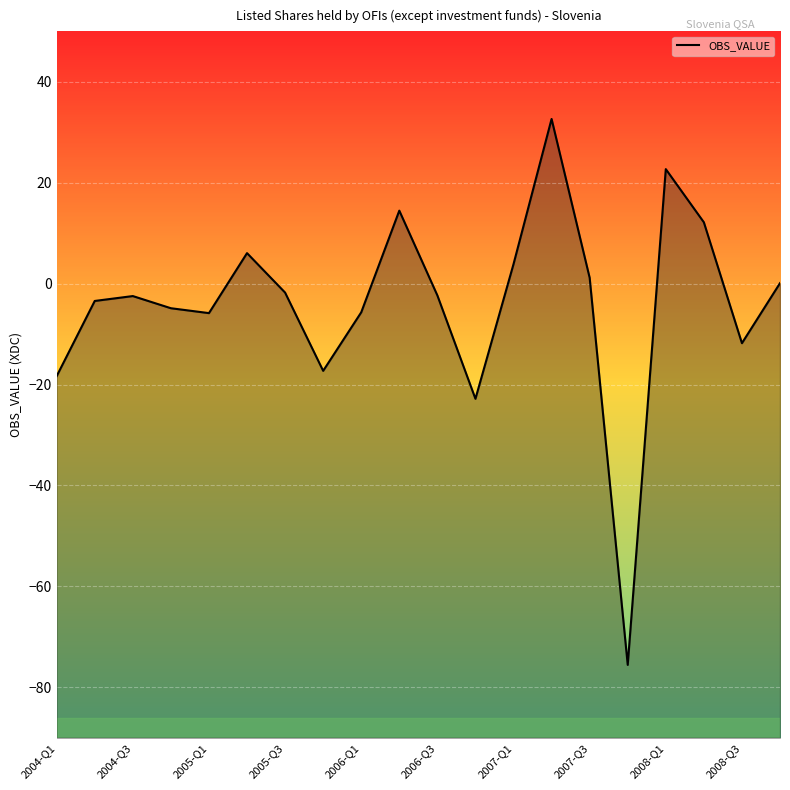

What is the minimum value shown in the chart?

-75.6